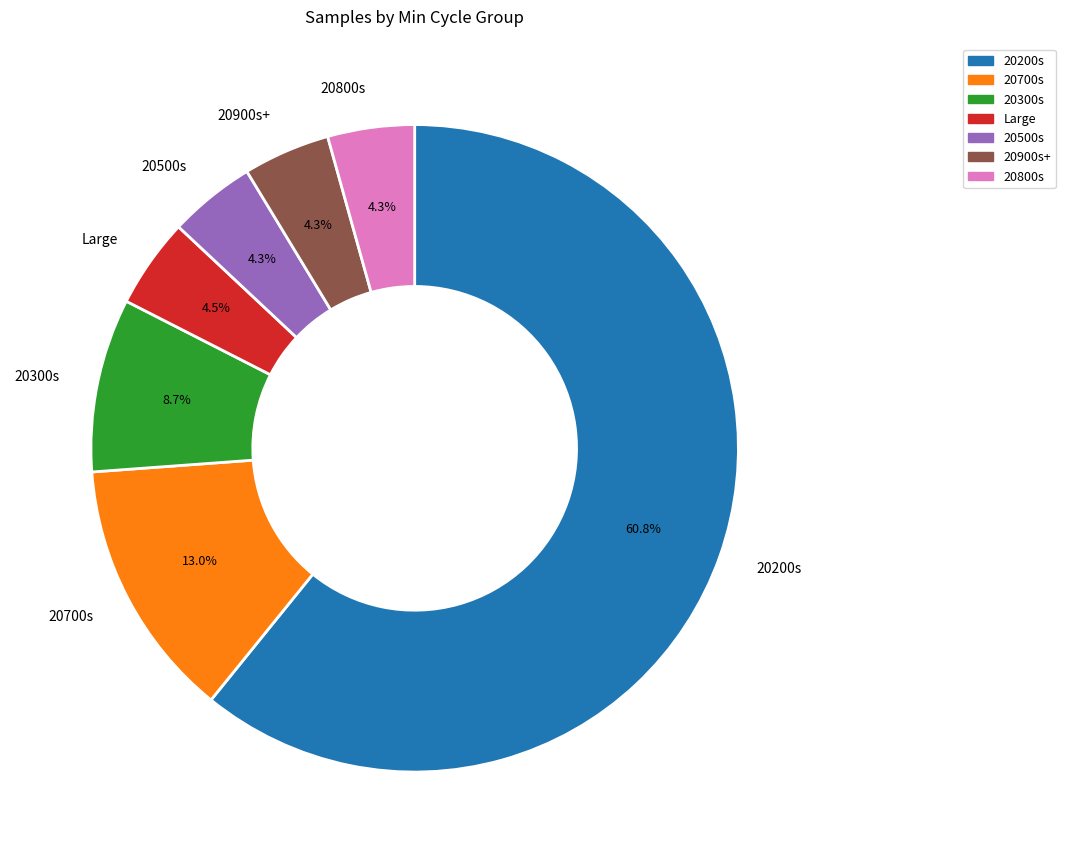

Approximately how many times larger is the value at 20500s compared to 20700s?

0.3